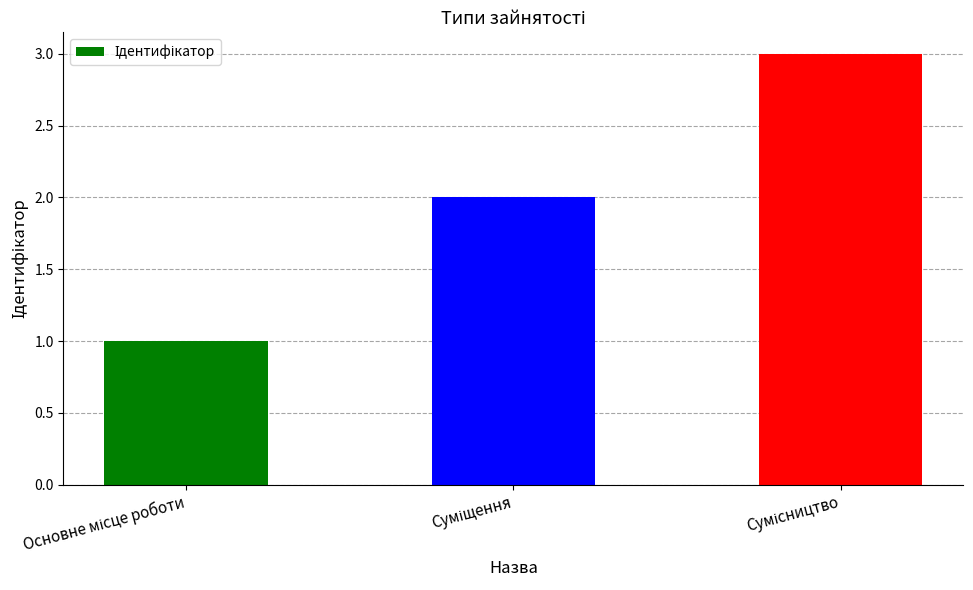

What is the sum of all values?

6